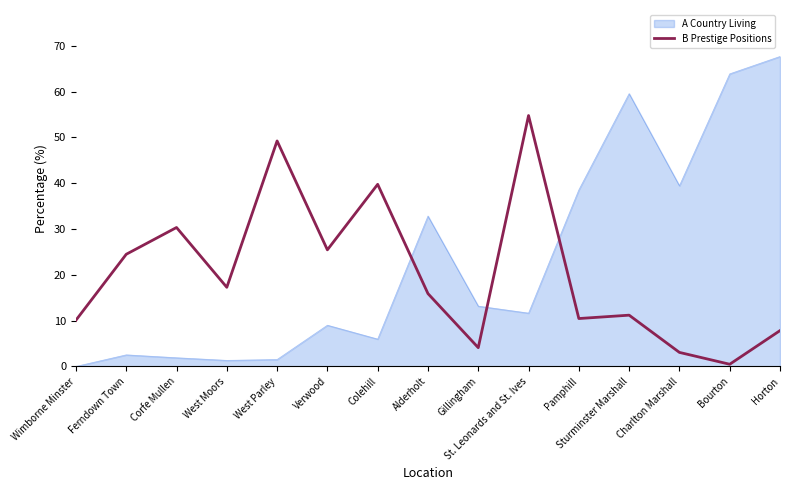

At which label does B Prestige Positions first exceed 15?

Ferndown Town